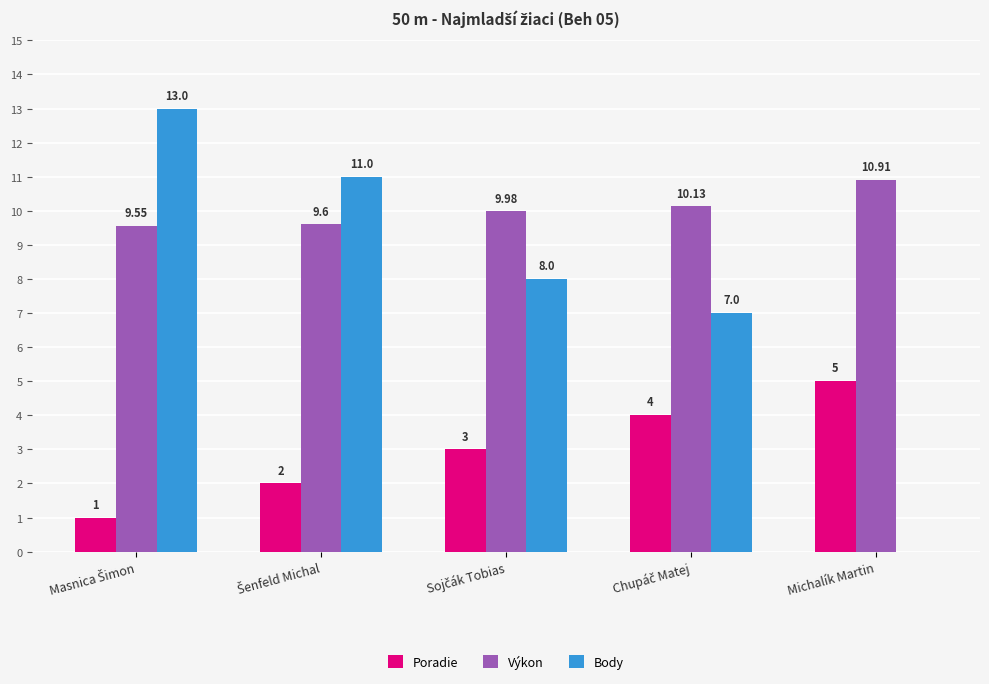

Which series has the widest spread of values?

Body